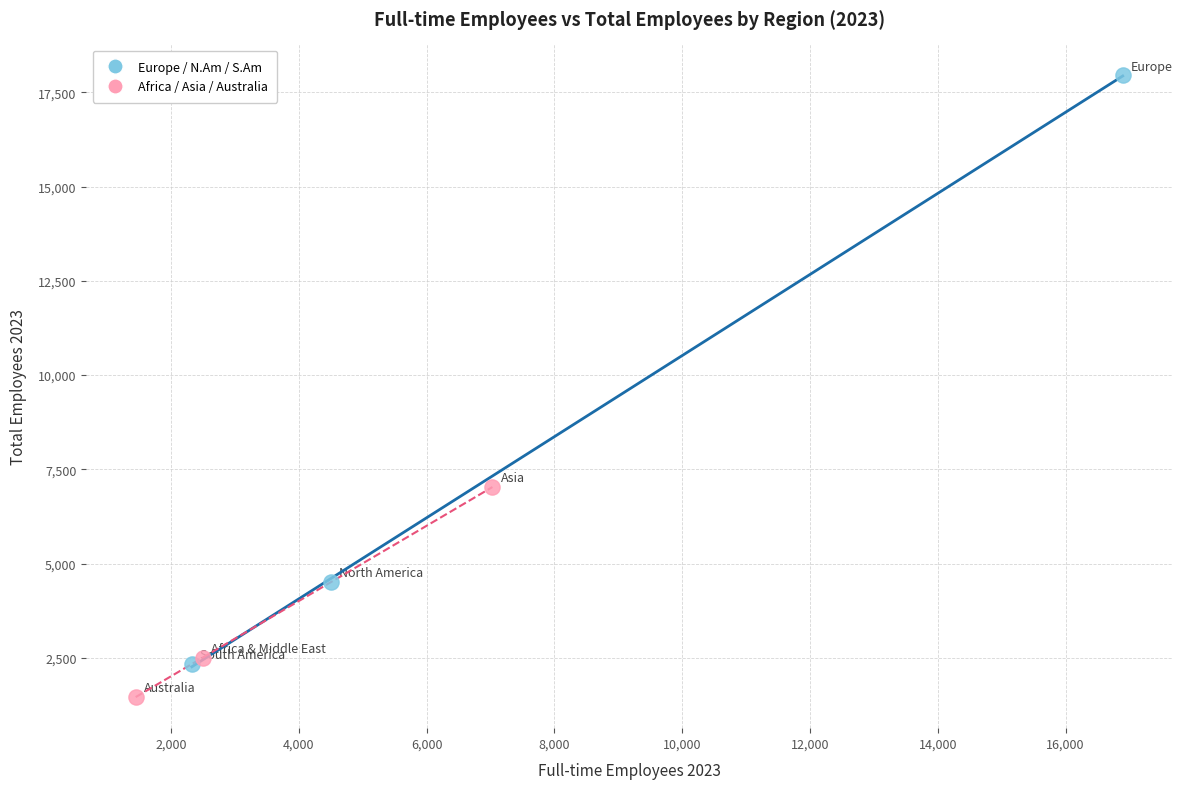

Which series contains the lowest Y value?

Africa / Asia / Australia